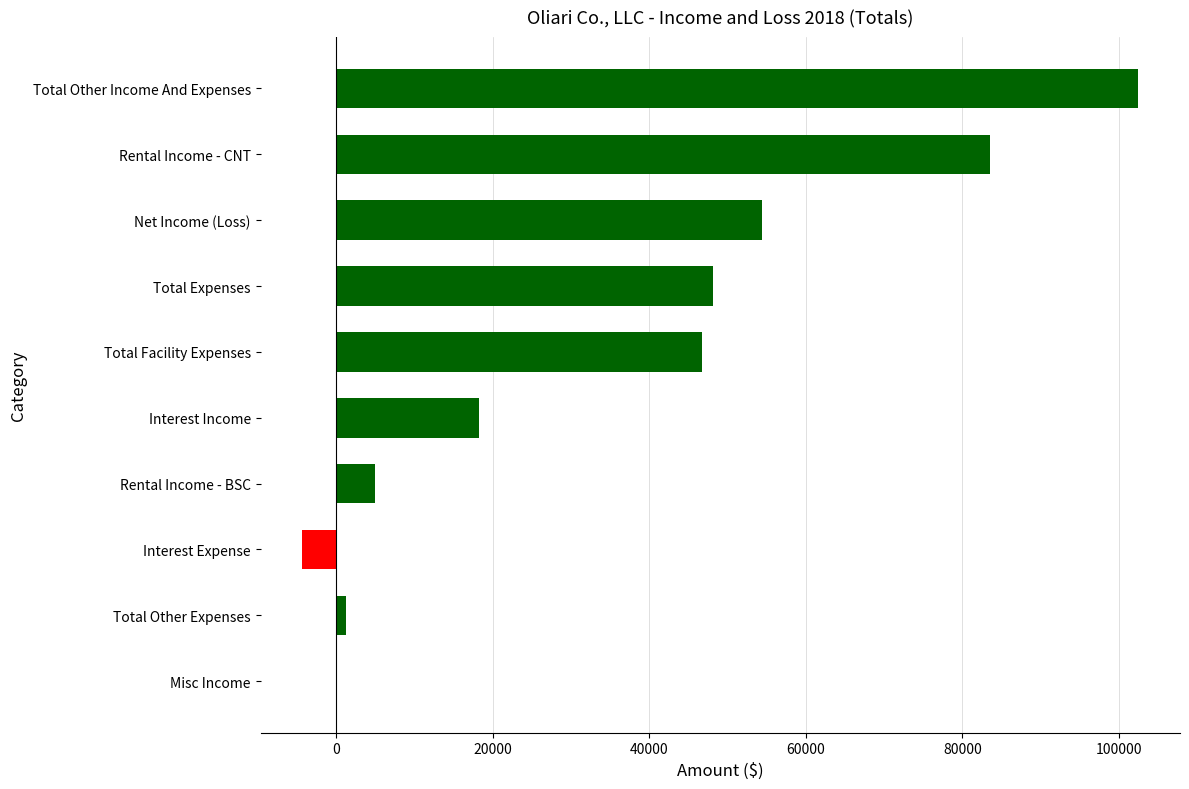

Are the bars horizontal?

Yes